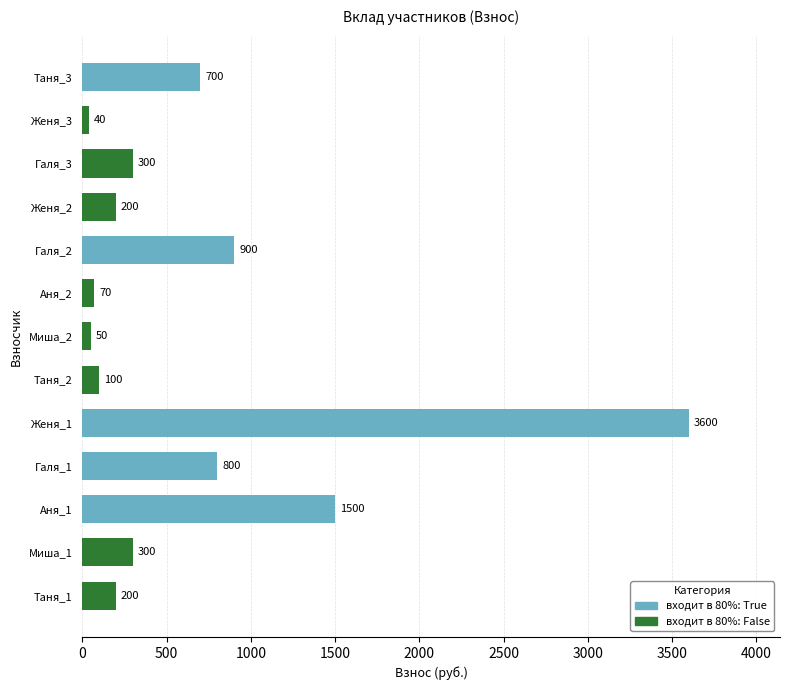

Which has a higher value, Женя_1 or Галя_2?

Женя_1